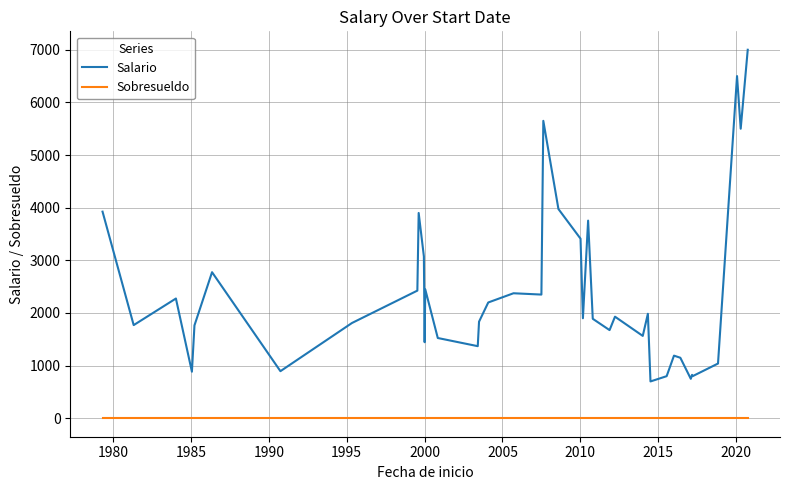

Which series has the widest spread of values?

Salario